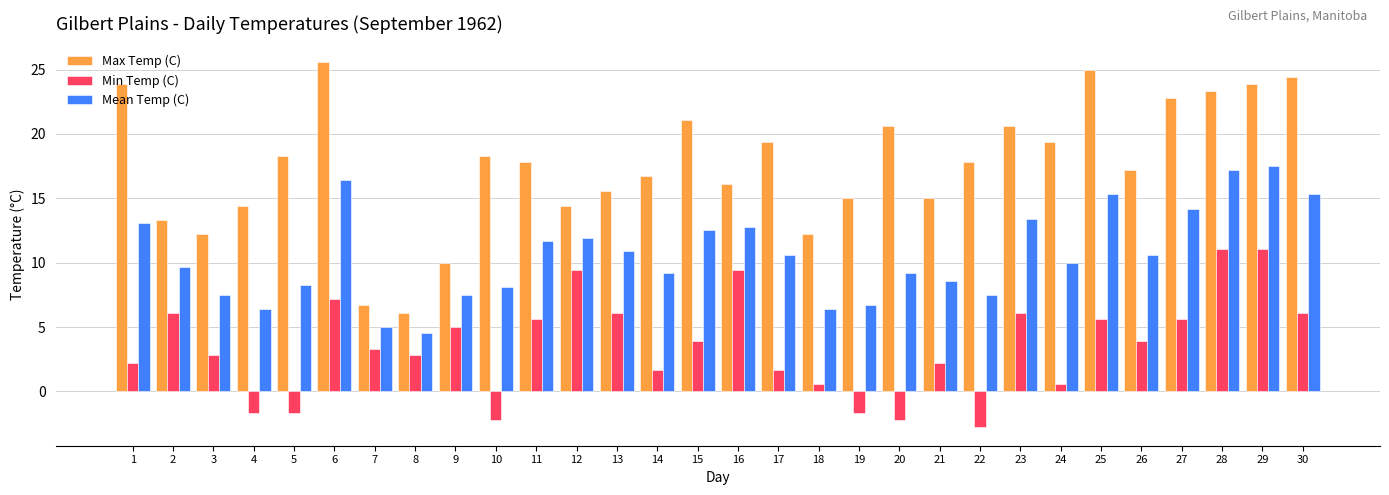

The value of Min Temp (C) at 22 is -5.0. True or false?

False